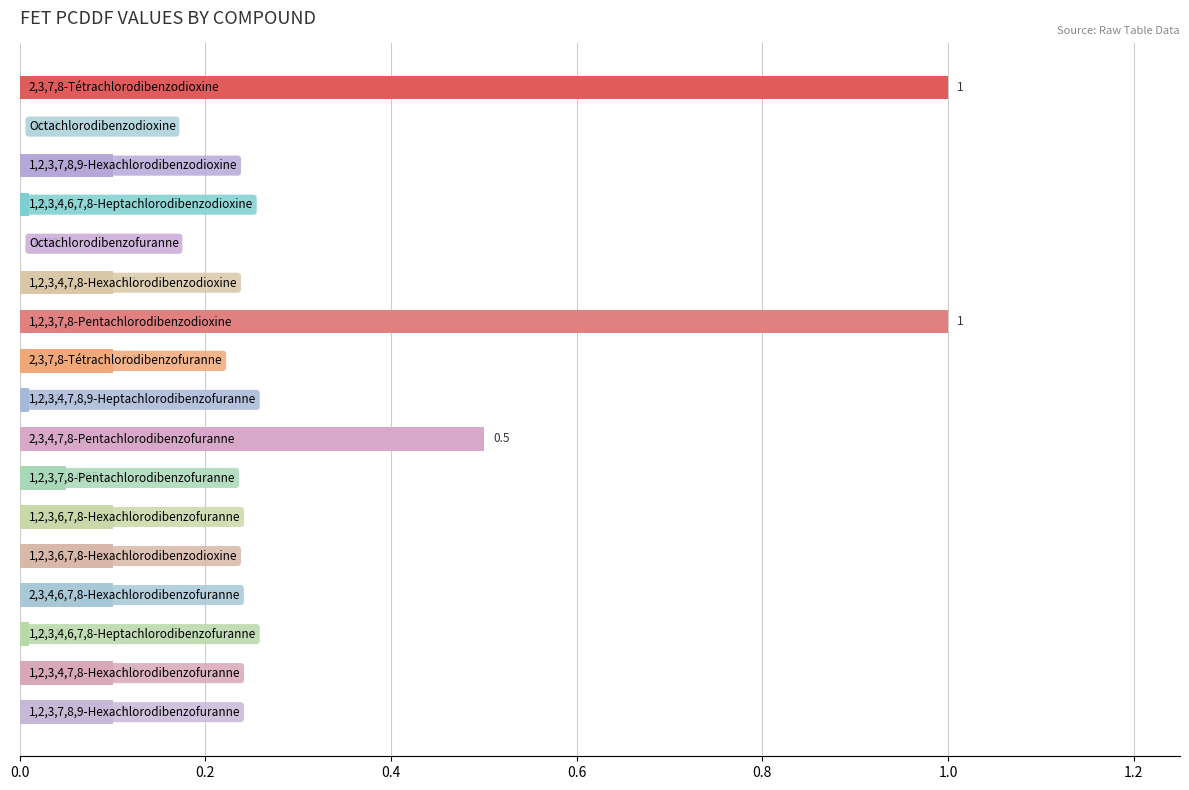

Are the bars grouped side by side (vs. stacked)?

No